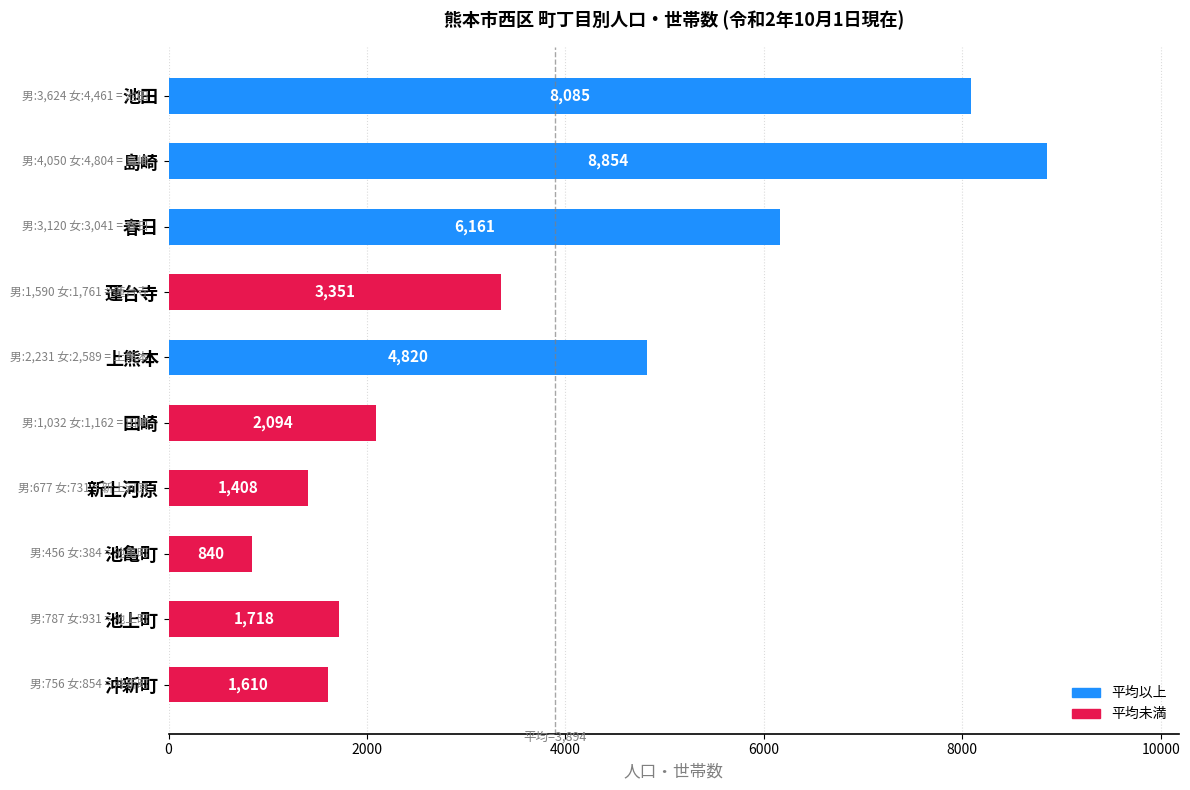

What is the value of the 1st bar from the top?

8085